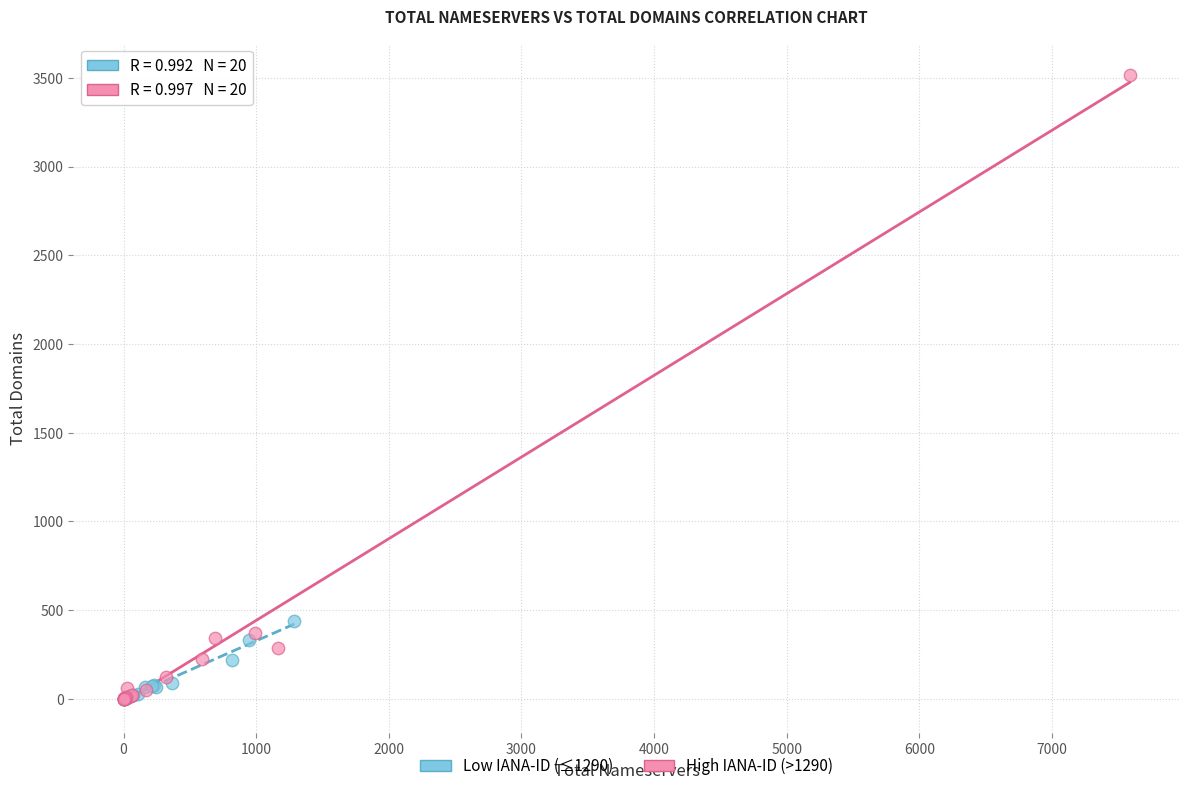

Which series contains the highest Y value?

High IANA-ID (>1290)